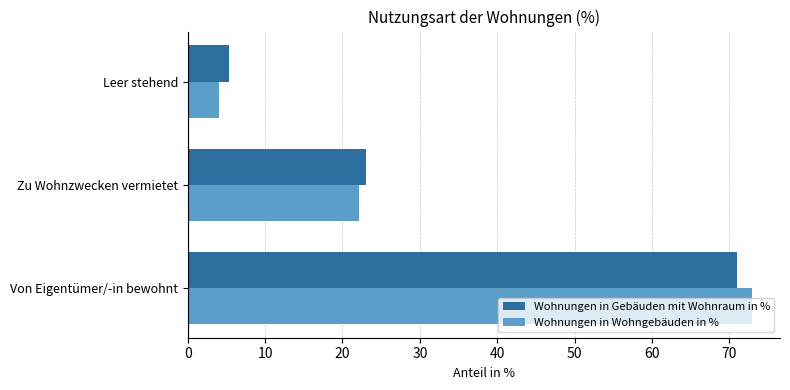

What is the lowest value of the Wohnungen in Gebäuden mit Wohnraum in % series?

5.3